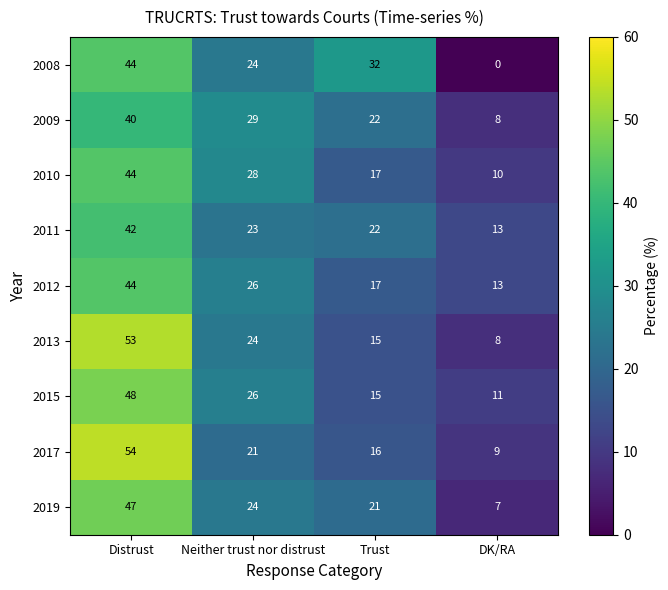

The 2010 series shows 28 at Distrust. True or false?

False